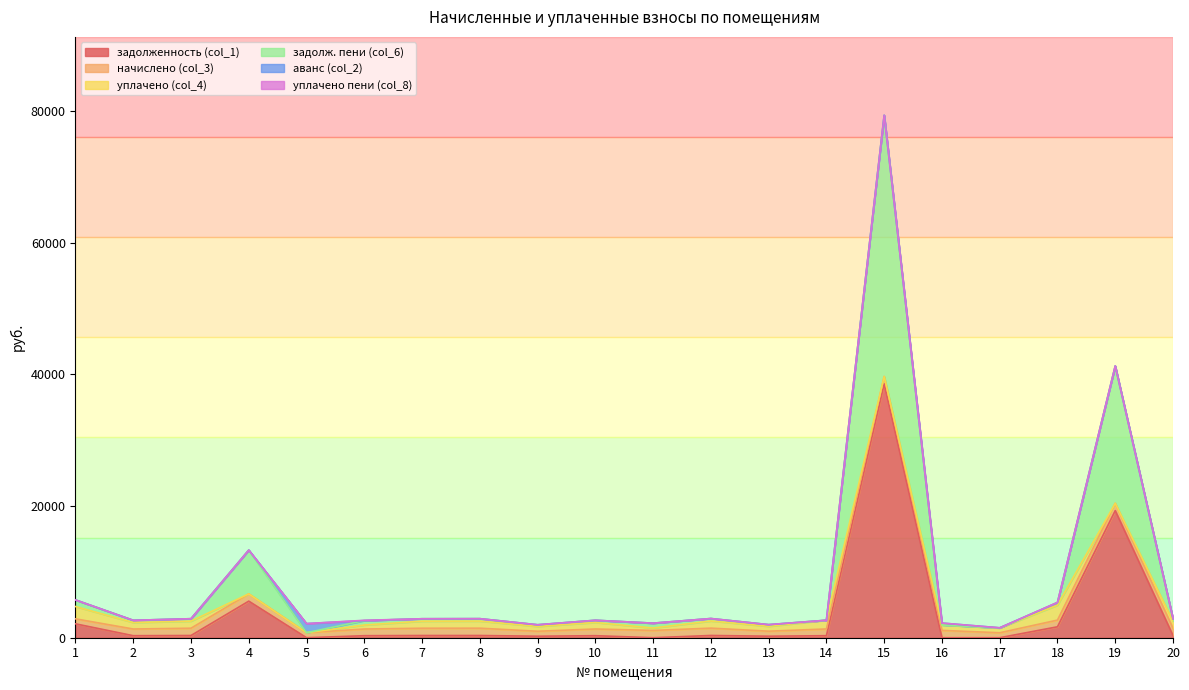

Does the chart have visible grid lines?

No